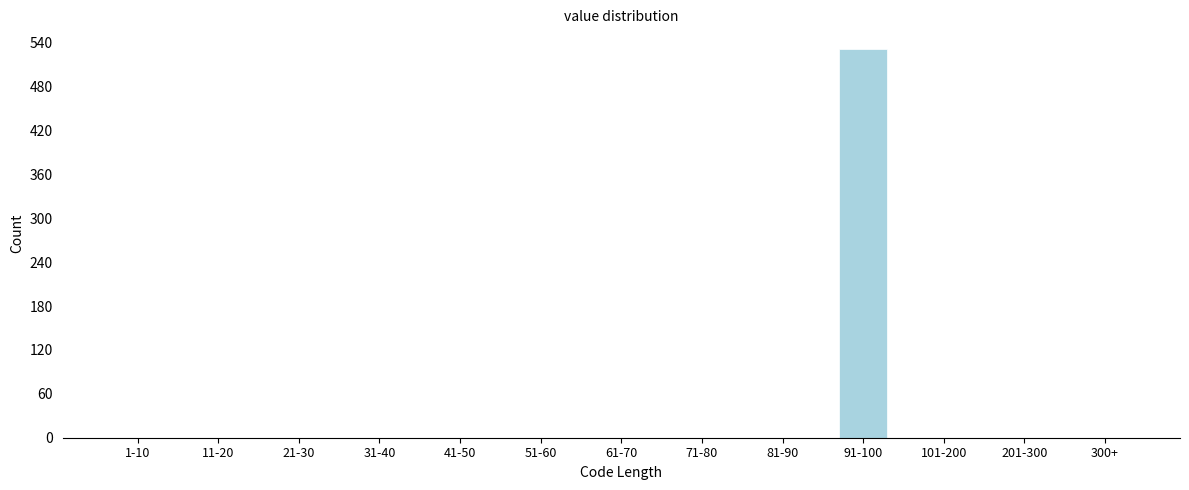

Reading right to left, extract all data points from this chart.

300+=0	201-300=0	101-200=0	91-100=532	81-90=0	71-80=0	61-70=0	51-60=0	41-50=0	31-40=0	21-30=0	11-20=0	1-10=0